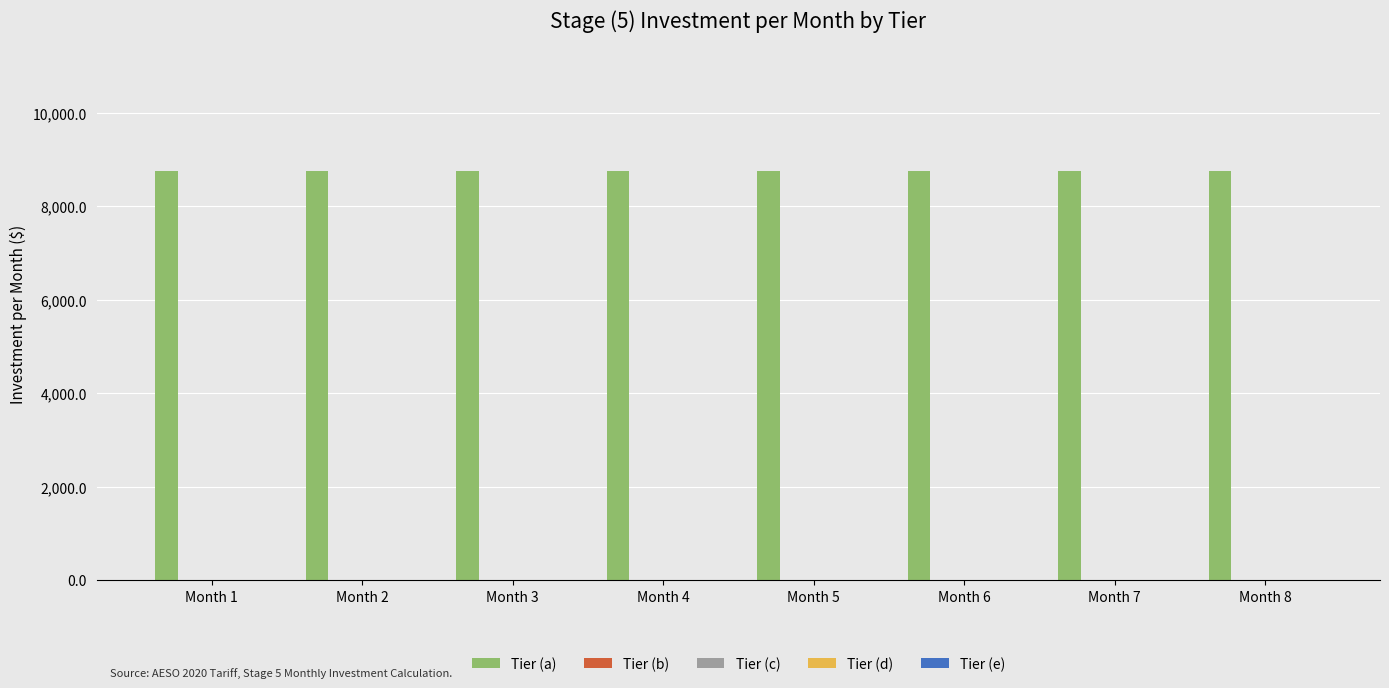

At which category is the sum across all series the highest?

Month 1